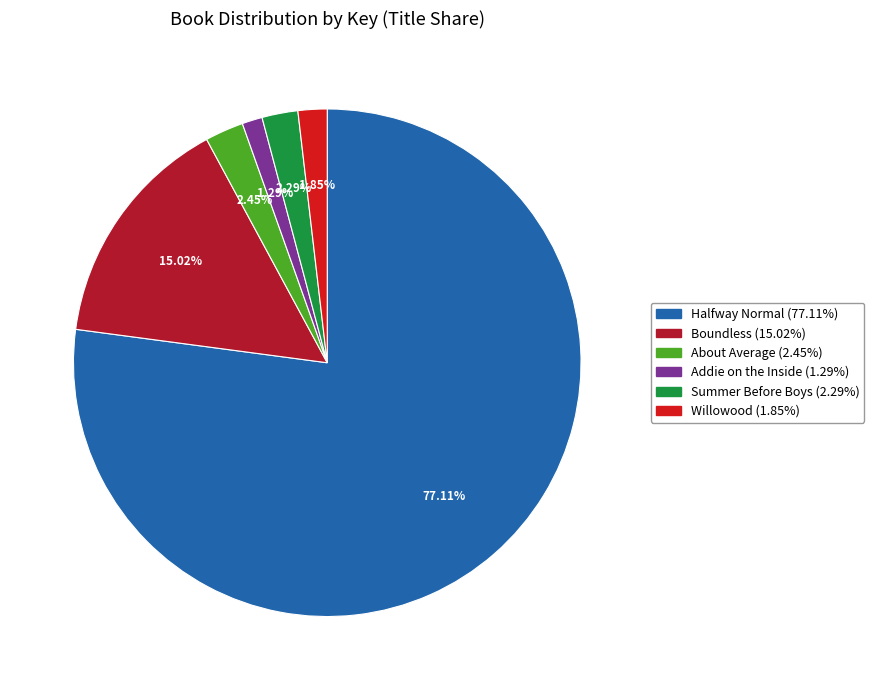

Which has a higher value, Addie on the Inside or Summer Before Boys?

Summer Before Boys